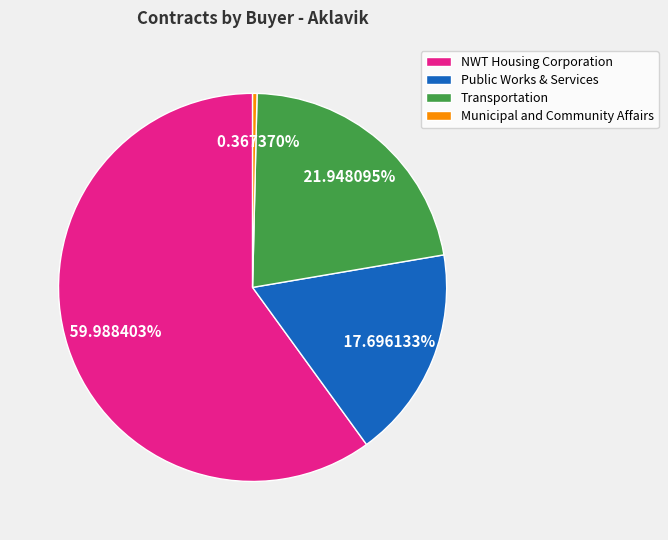

Is there any slice that represents more than half of the pie?

Yes